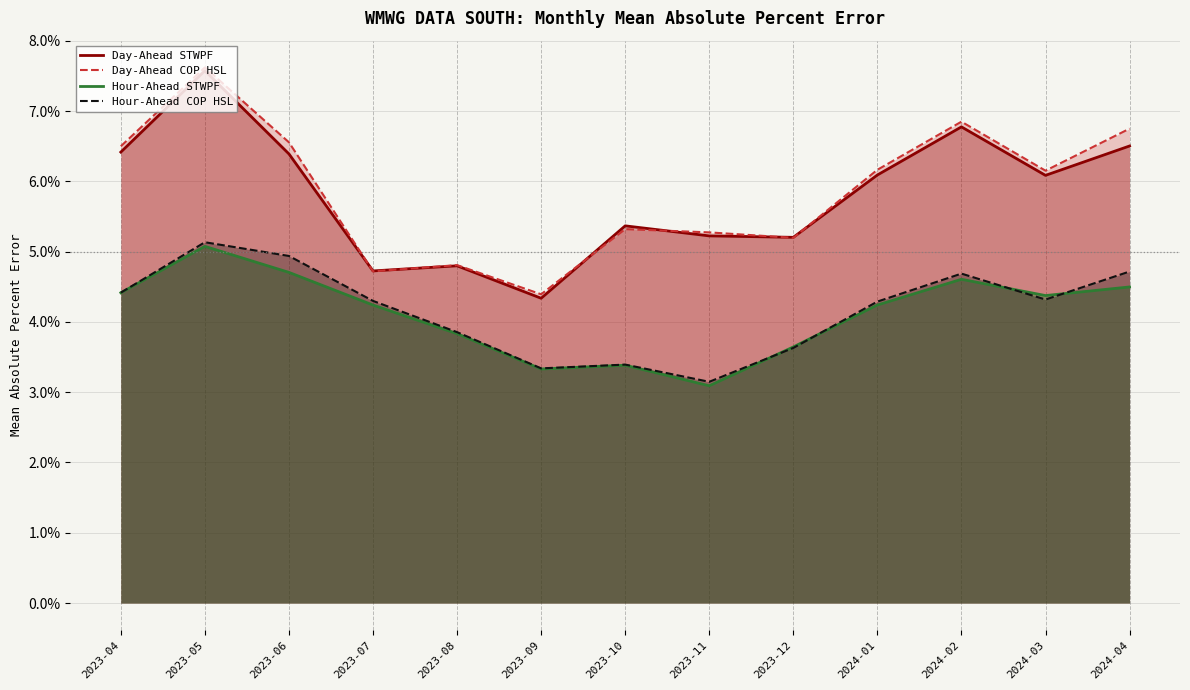

Count the number of categories in the chart.

13